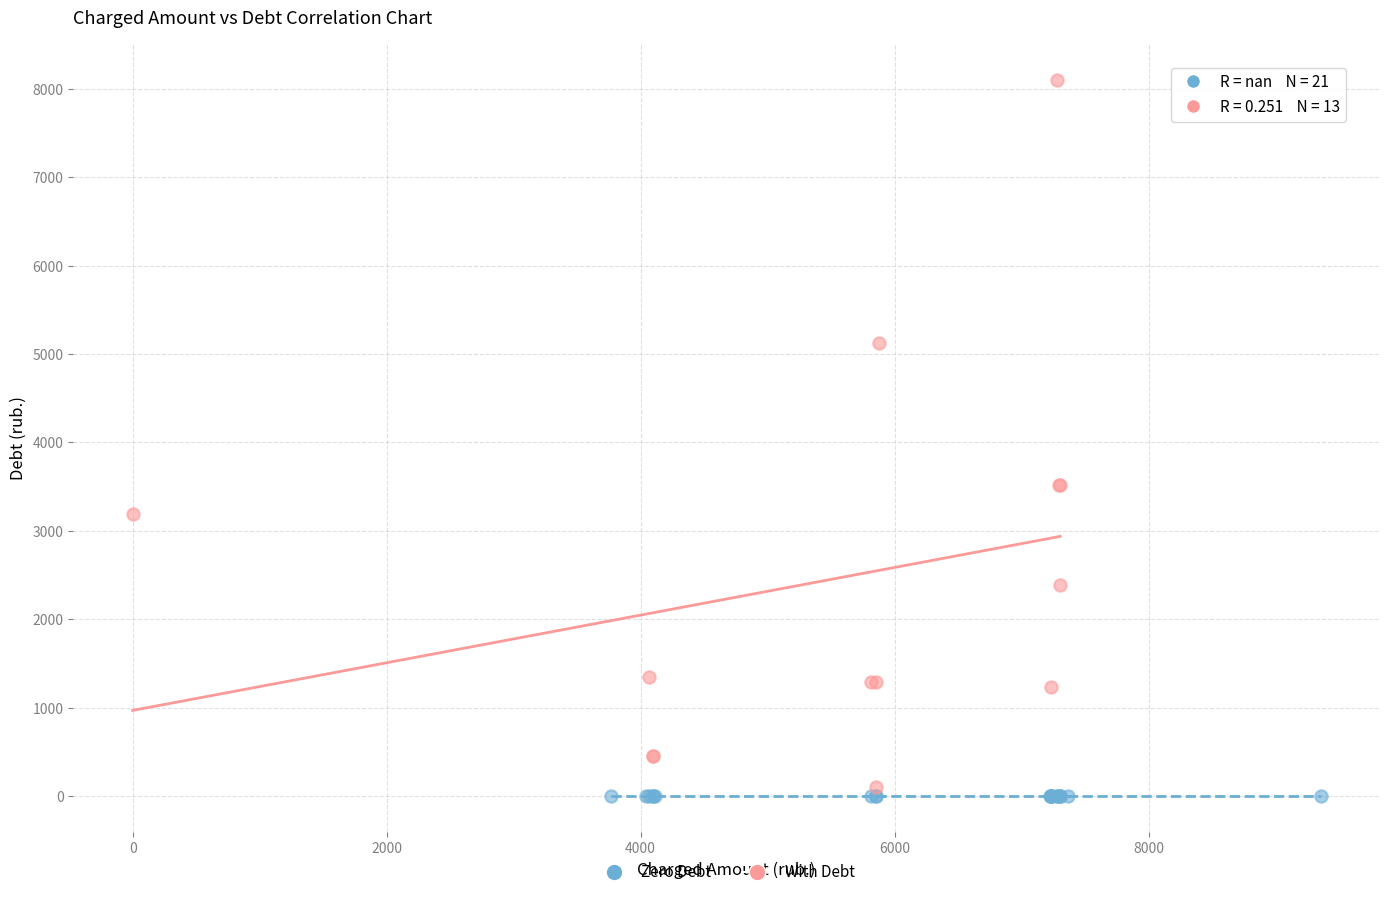

Which series reaches the maximum Y coordinate?

With Debt